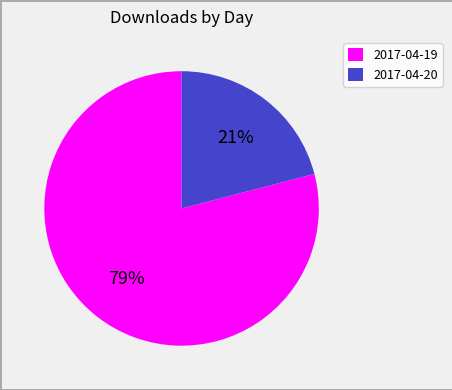

Which slice is the largest?

2017-04-19